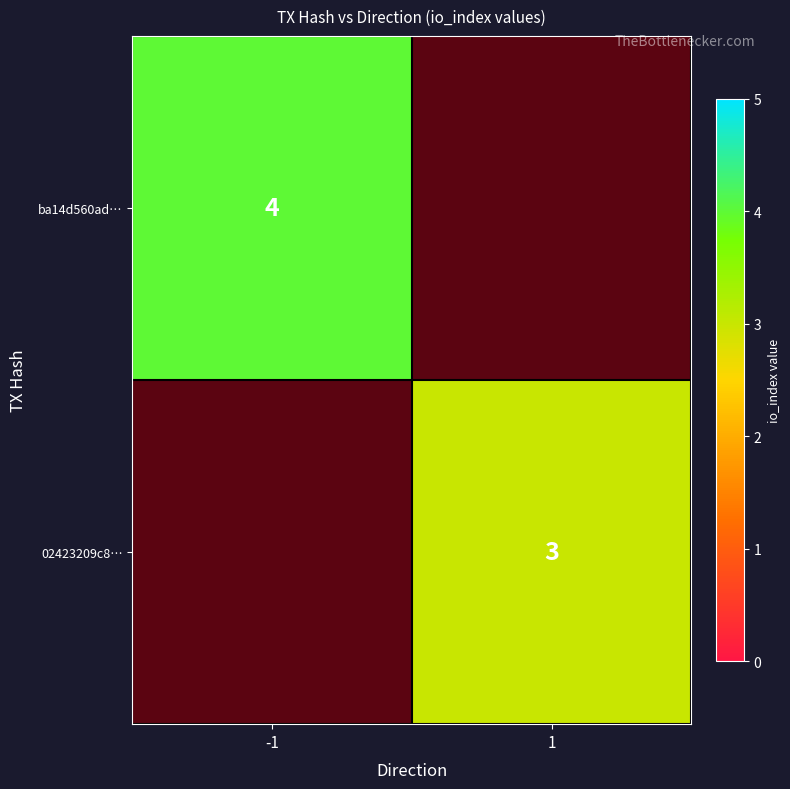

At which label does ba14d560ad… reach its peak?

-1